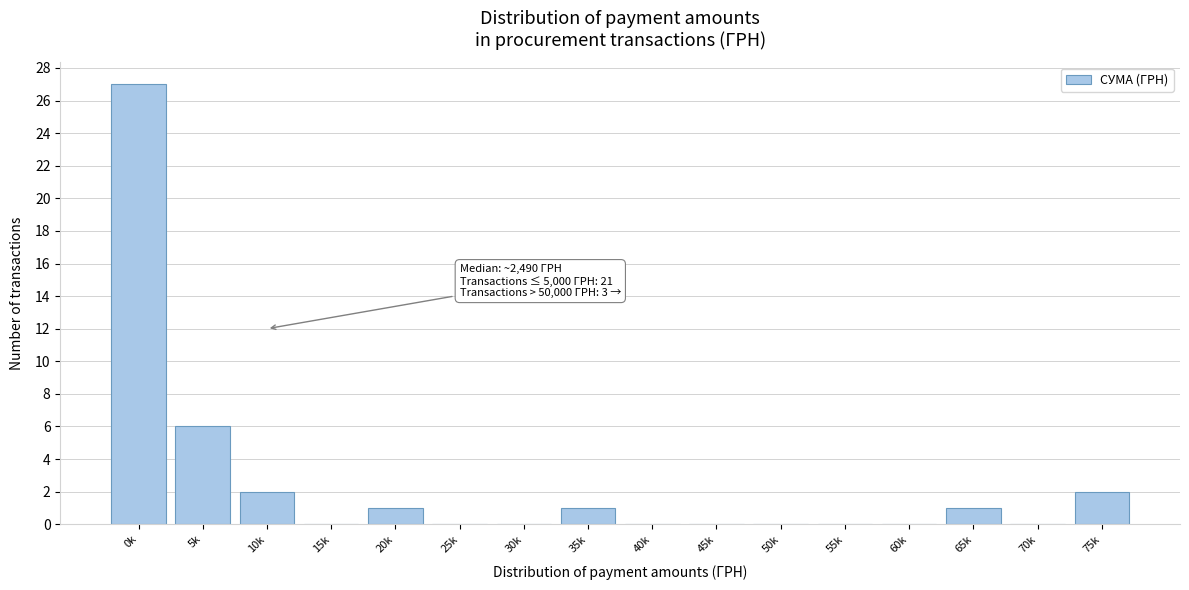

Reading left to right, what are all the values shown in this chart?

0k=27	5k=6	10k=2	15k=0	20k=1	25k=0	30k=0	35k=1	40k=0	45k=0	50k=0	55k=0	60k=0	65k=1	70k=0	75k=2